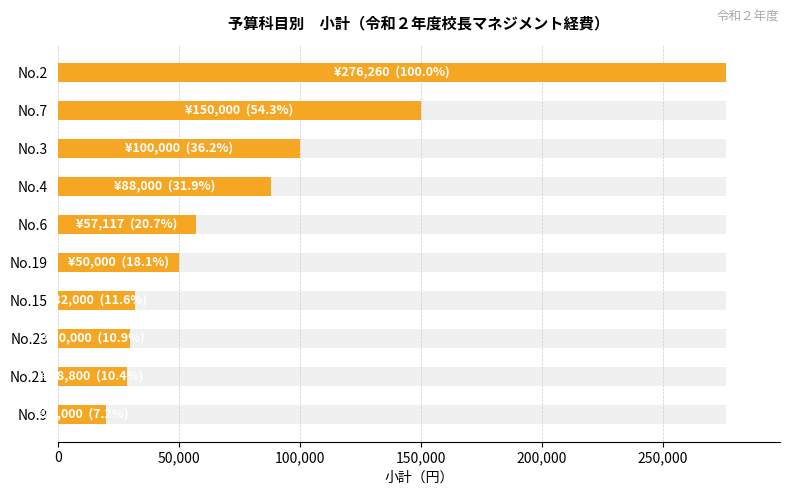

Reading left to right, what are all the values shown in this chart?

276260	150000	100000	88000	57117	50000	32000	30000	28800	20000